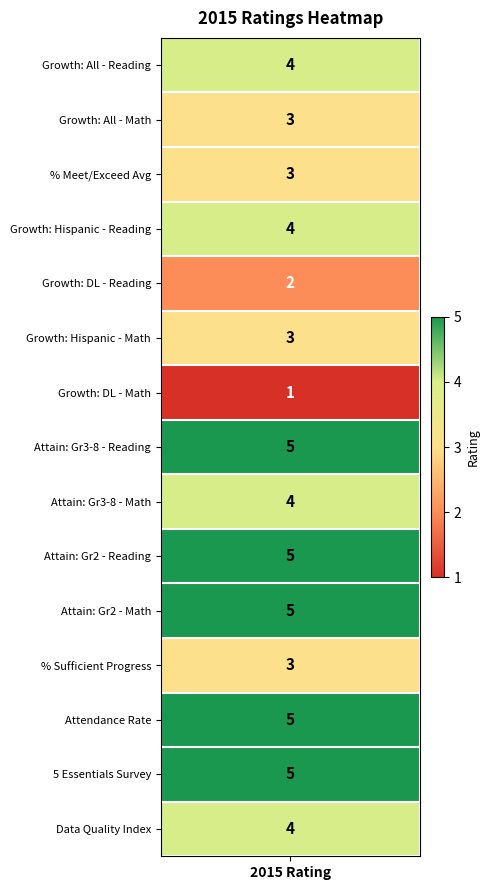

What value does the data have at Attendance Rate?

5